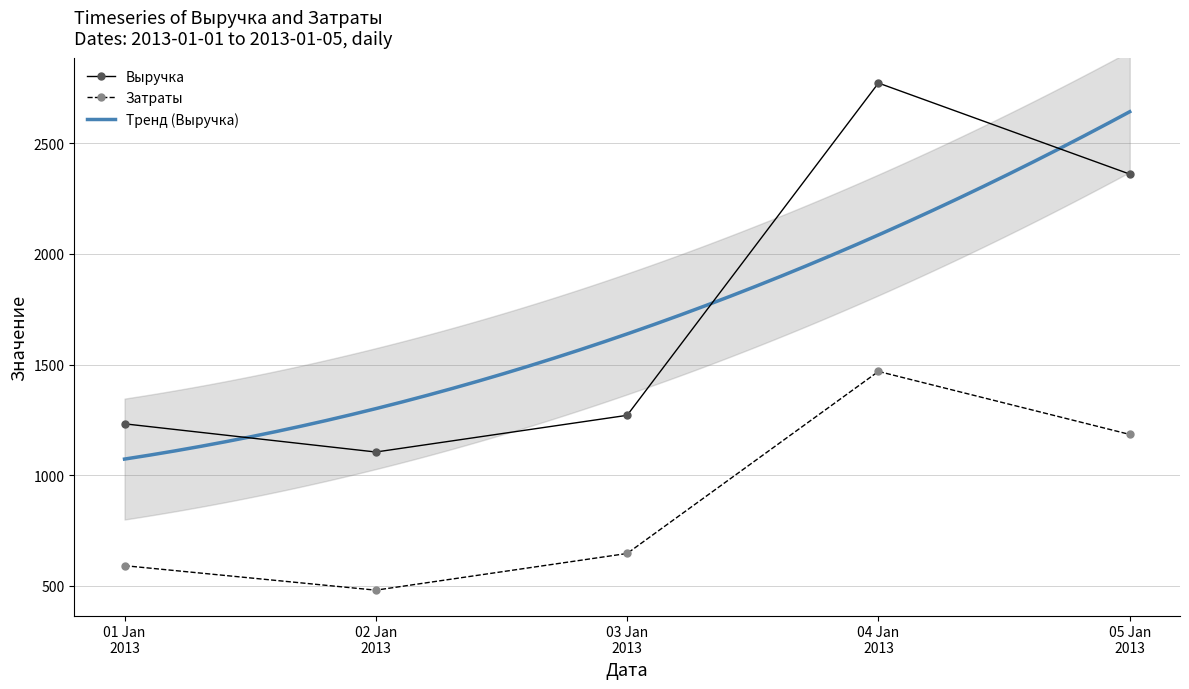

True or false: Выручка and Затраты intersect in this chart.

False